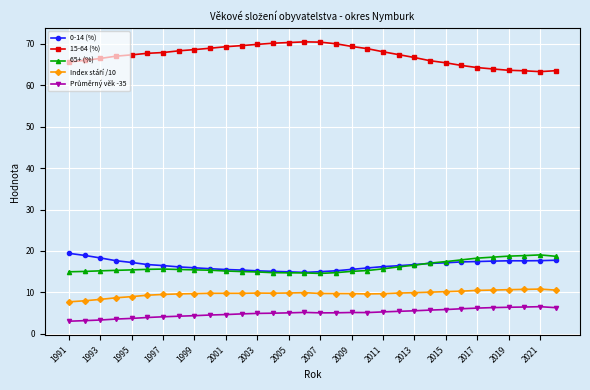

What is the minimum value shown in the chart?

3.0